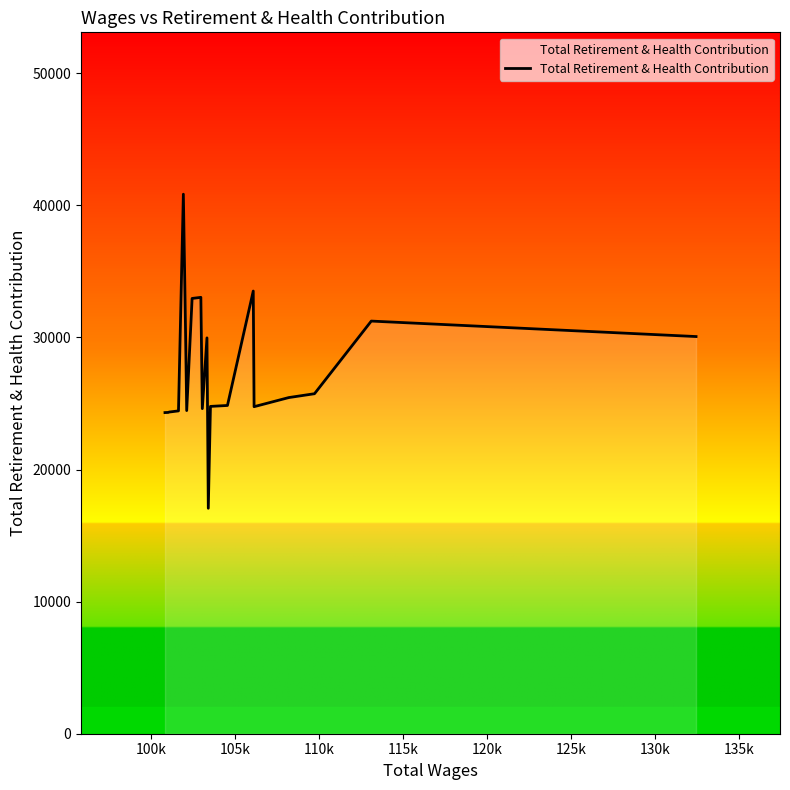

What is the greatest value displayed?

40844